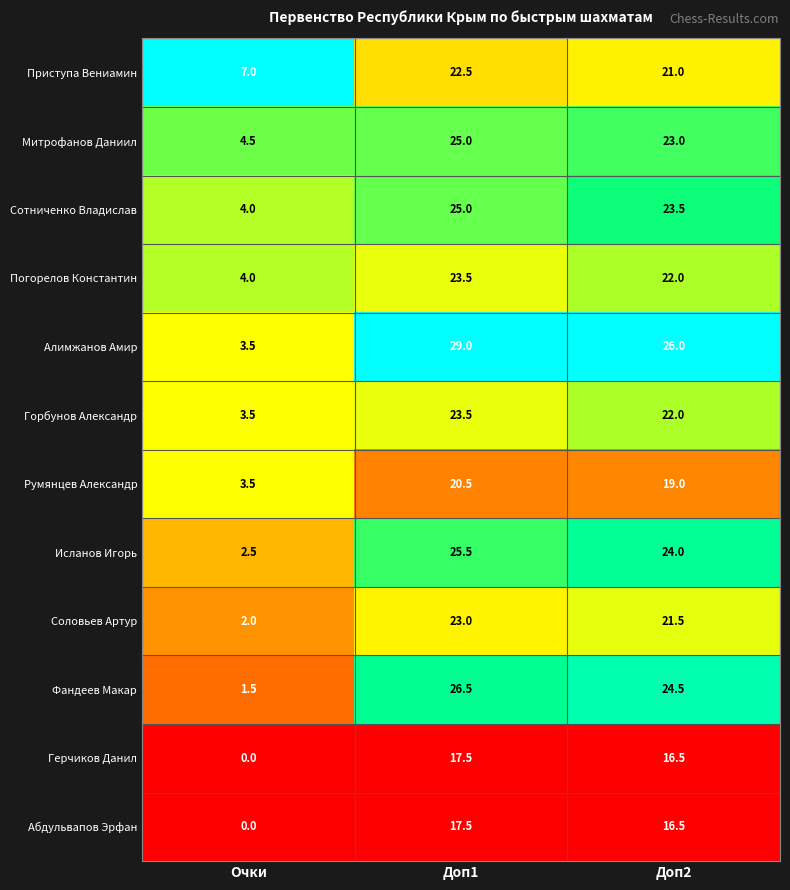

At how many categories does at least one series exceed 0?

3